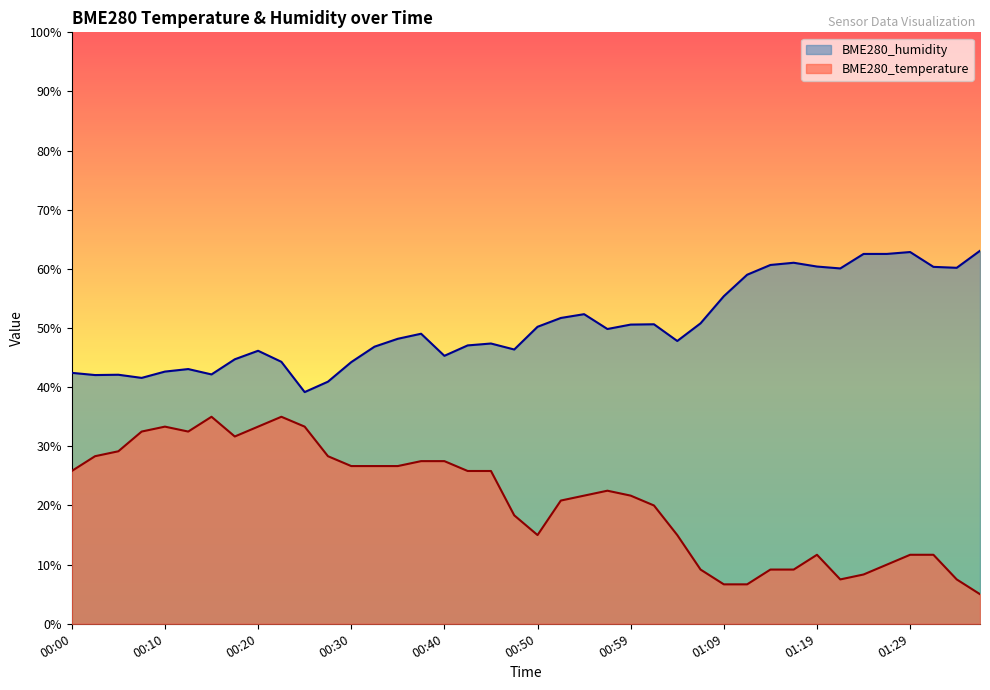

How many categories are shown in the chart?

40